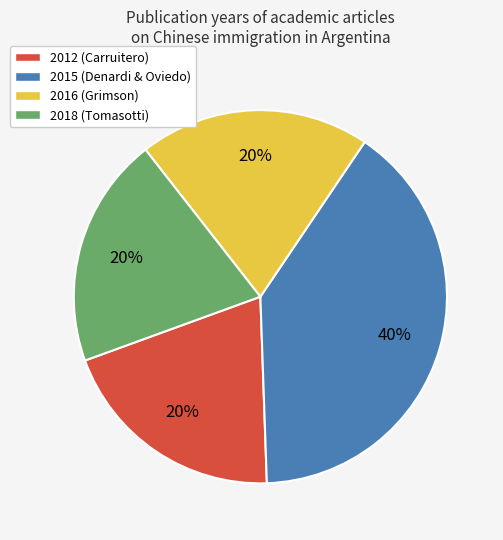

What is the ratio of the value at 2015 to the value at 2012?

2.0